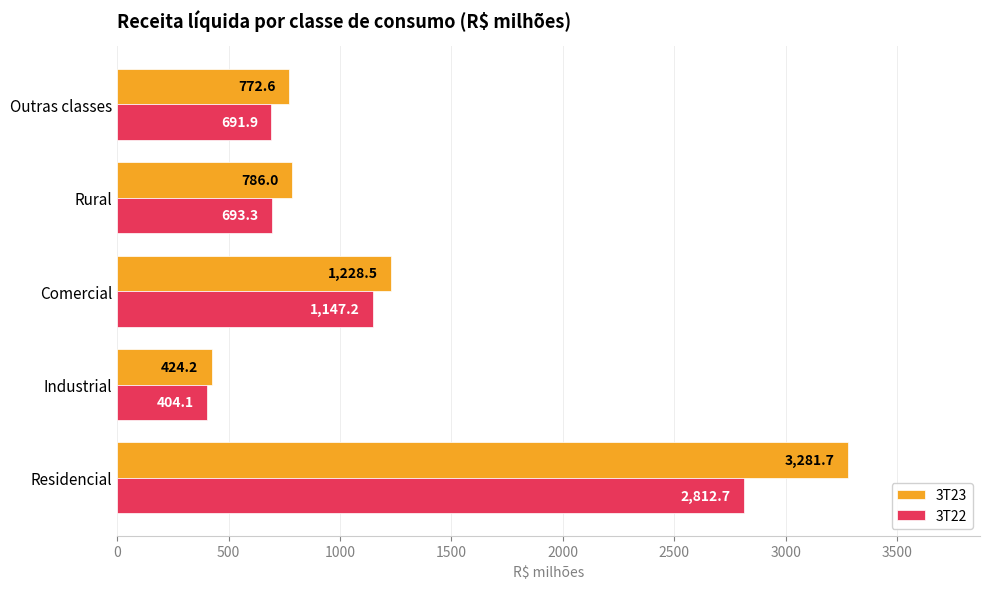

True or false: 3T23 has a value of 1228.5 at Comercial.

True